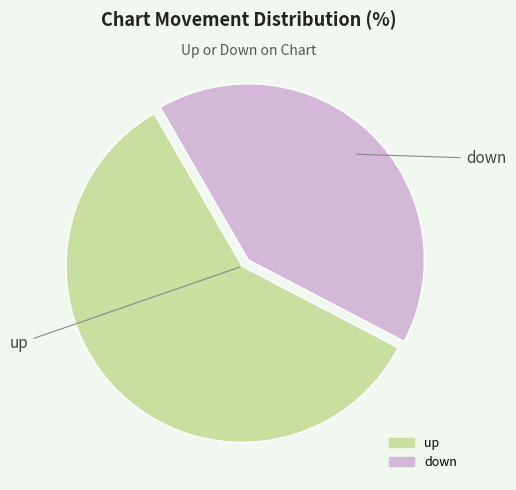

Is down the majority of the pie?

No